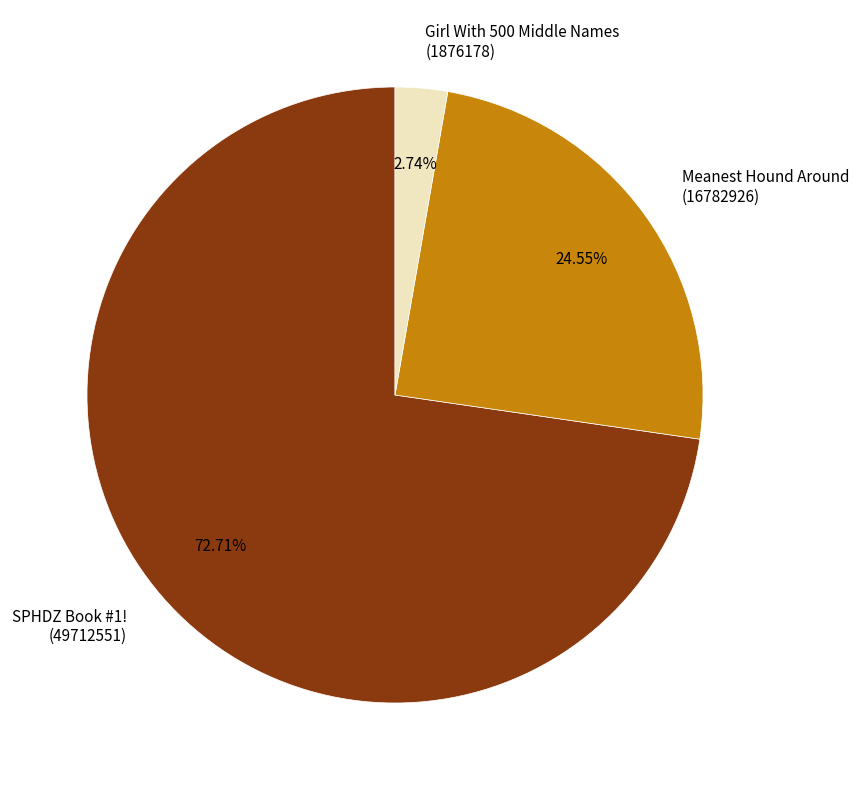

Count the number of slices in the pie.

3